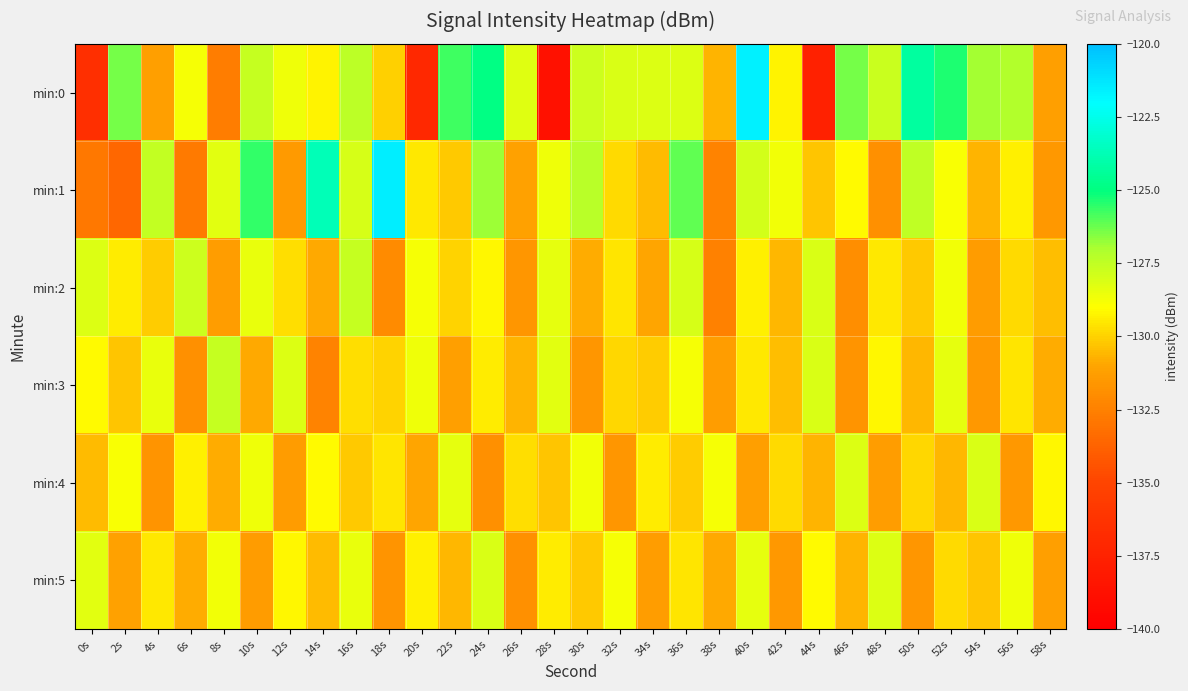

Which category has the highest value across all series?

18s